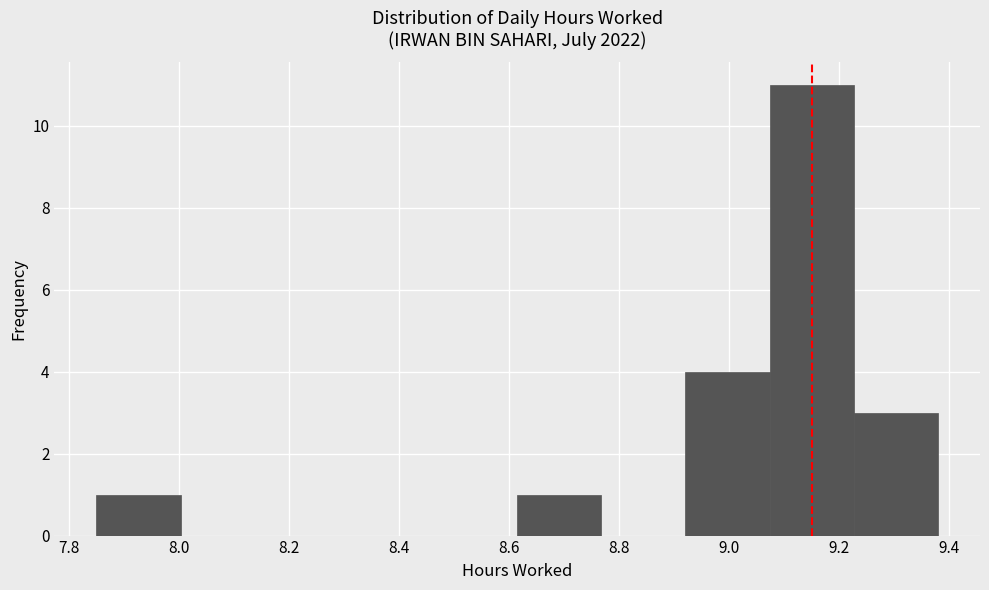

What is the height of the bar covering 9.22 to 9.38 on the x-axis? Neither the bar edges nor the heights are printed on the chart, so give them approximately, as read against the axes.

3